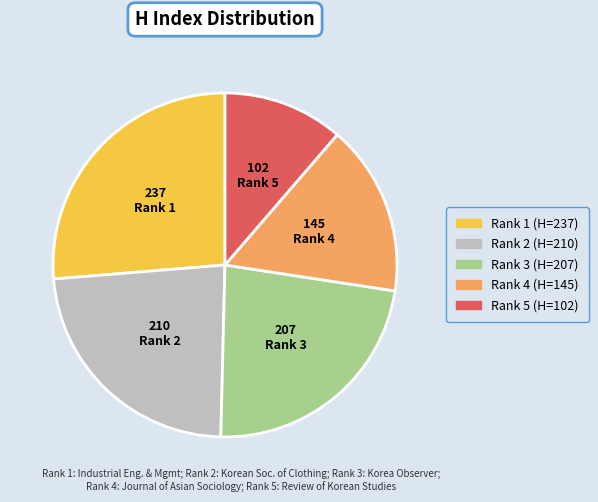

How many slices are in this pie chart?

5